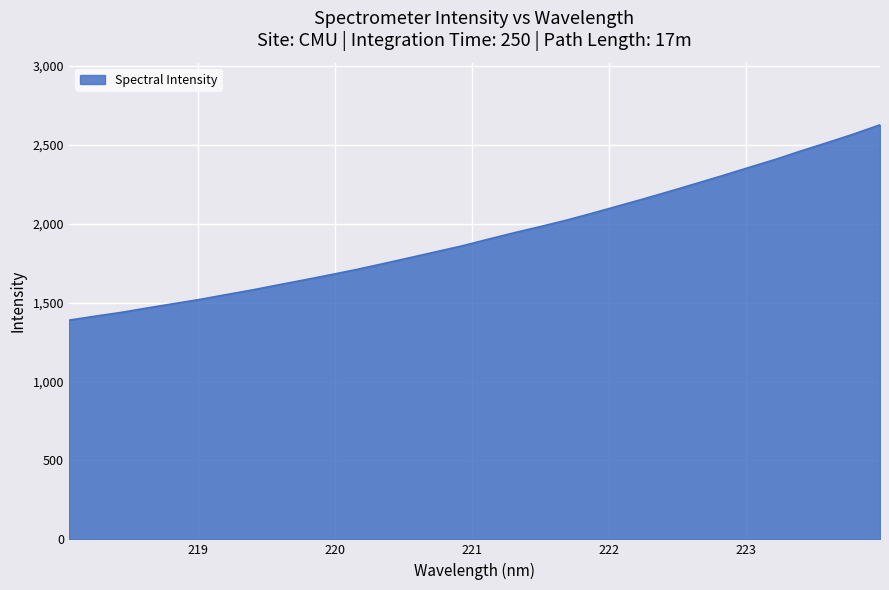

Reading left to right, transcribe all the data shown in this chart.

1388.4	1413.8	1437.8	1466.0	1493.1	1520.0	1550.2	1579.8	1612.2	1643.9	1676.6	1710.2	1746.6	1783.6	1821.0	1858.5	1900.7	1942.0	1981.0	2021.7	2066.4	2112.6	2158.9	2206.9	2256.0	2305.5	2356.8	2406.9	2461.9	2514.1	2568.0	2625.9